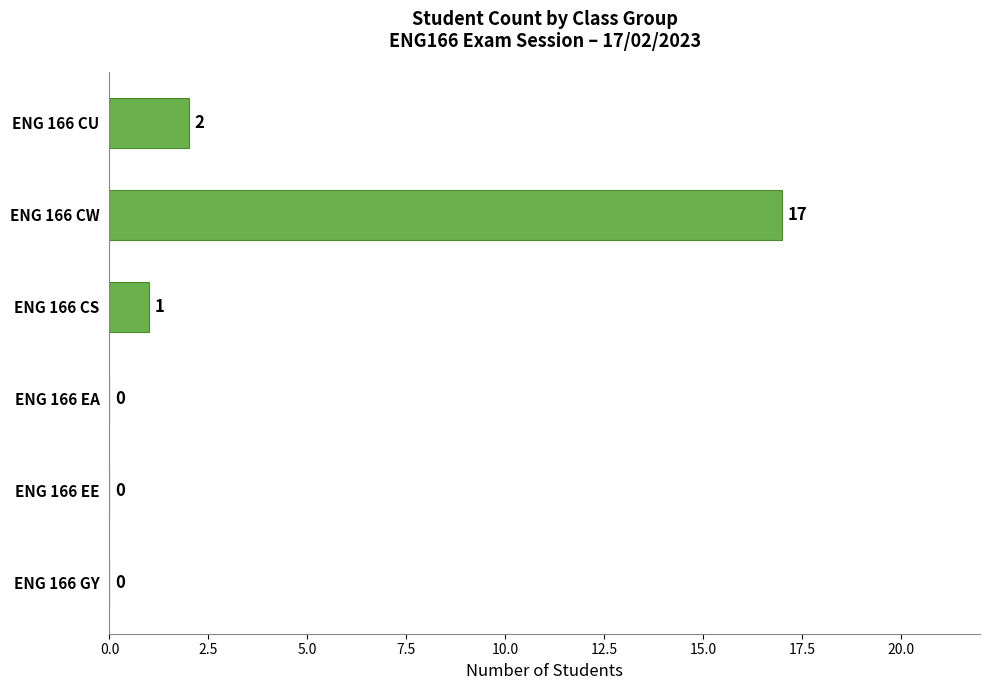

Which label corresponds to the largest value in the chart?

ENG 166 CW